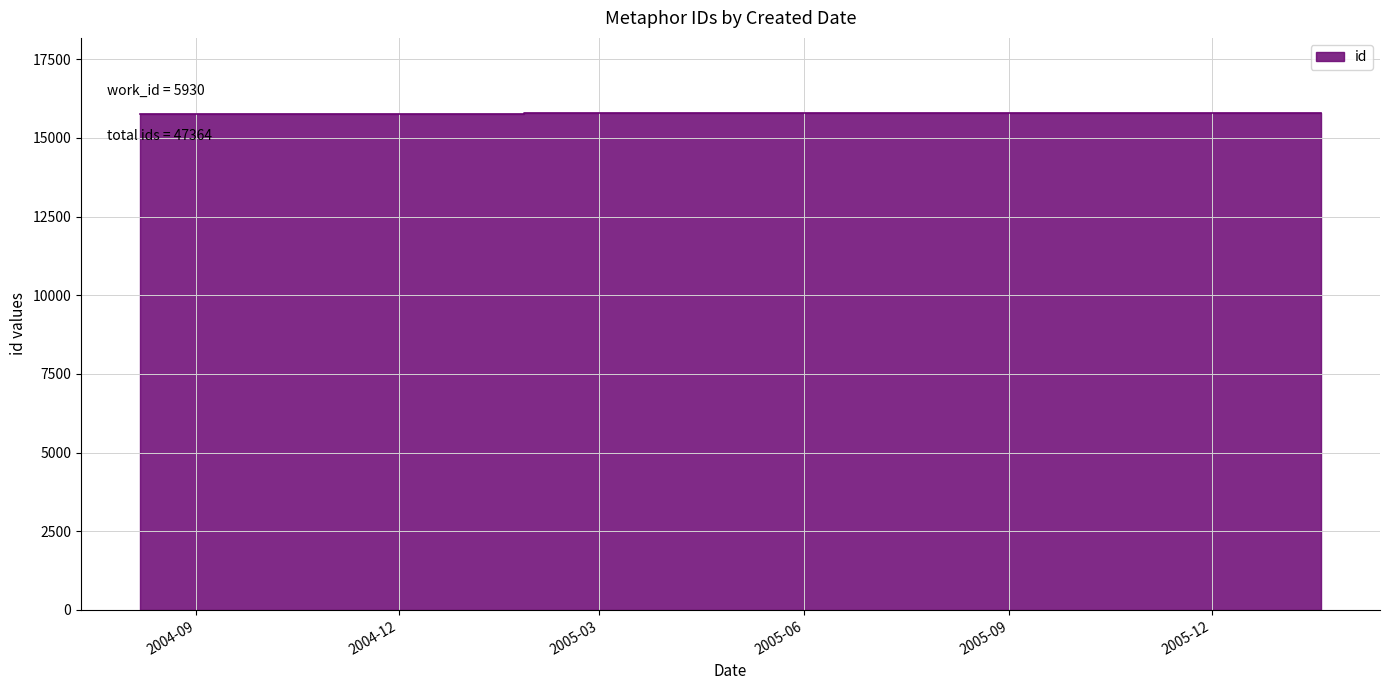

What position from the left is 2005-07-18?

2